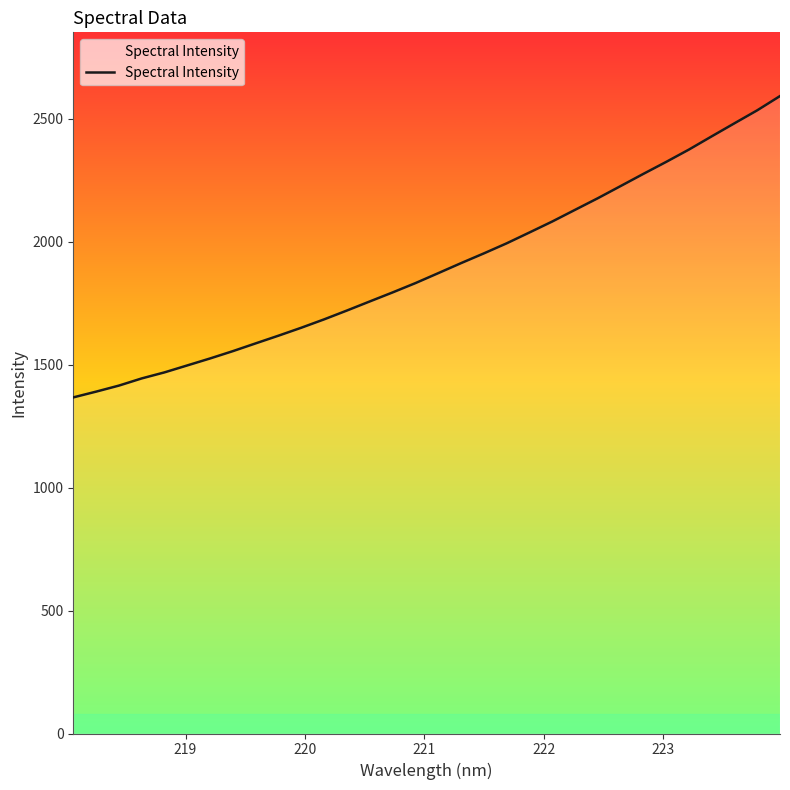

What is the smallest value displayed?

1367.1